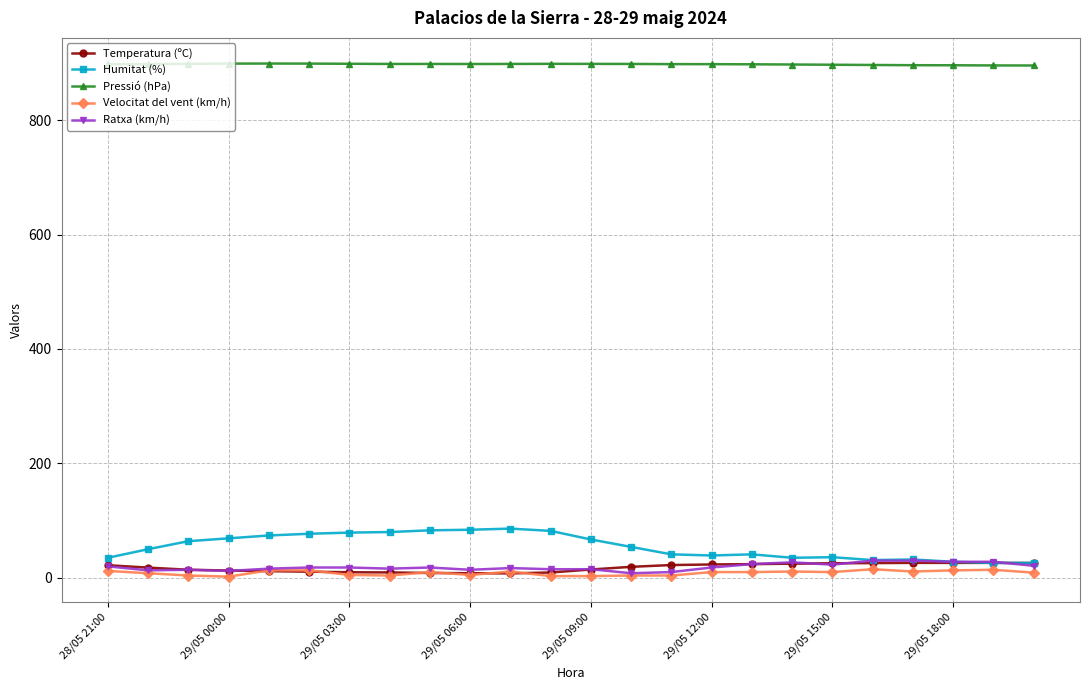

True or false: Humitat (%) has more than 1 interior local peaks.

True